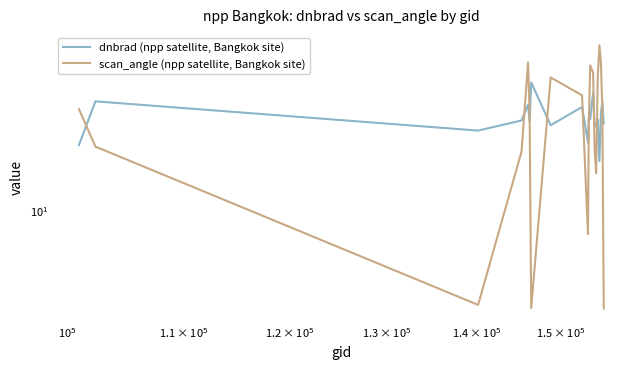

What is the sum of all scan_angle (npp satellite, Bangkok site) values?

547.1